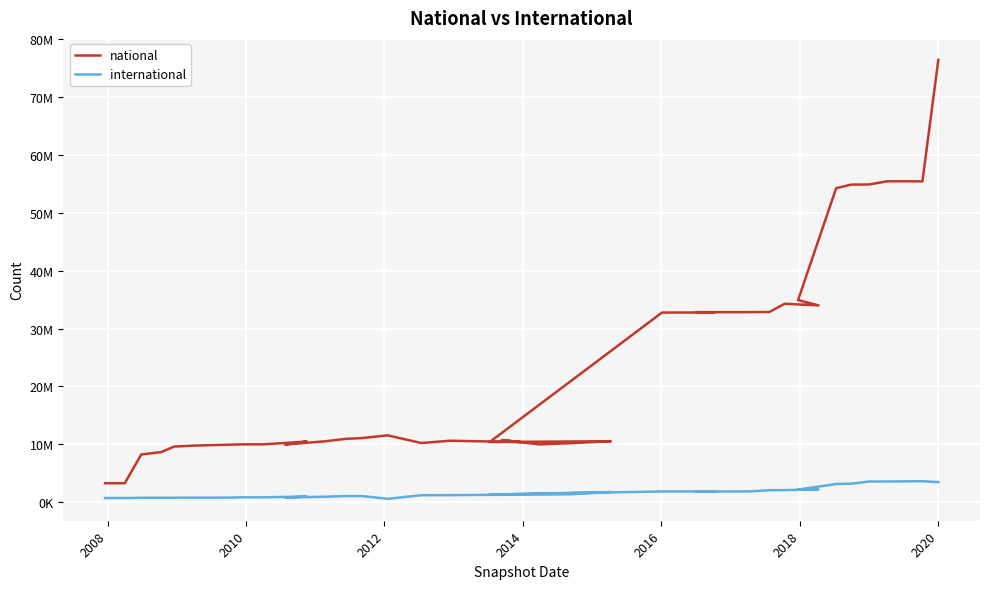

What is the highest value of the international series?

3624054